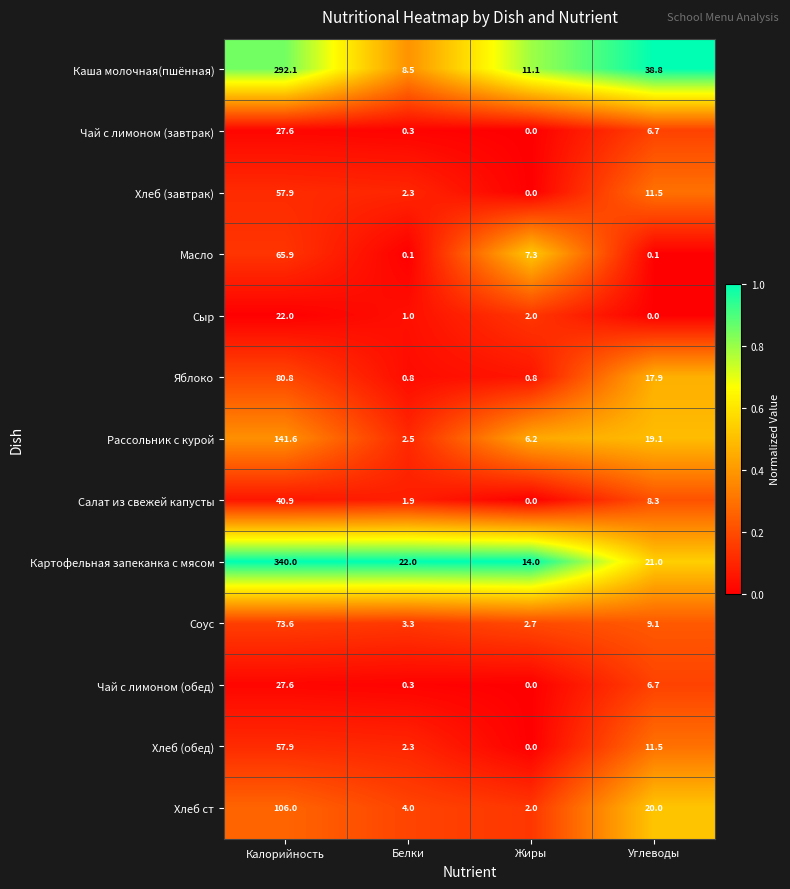

Rank the categories by Сыр value from lowest to highest.

Углеводы, Белки, Жиры, Калорийность